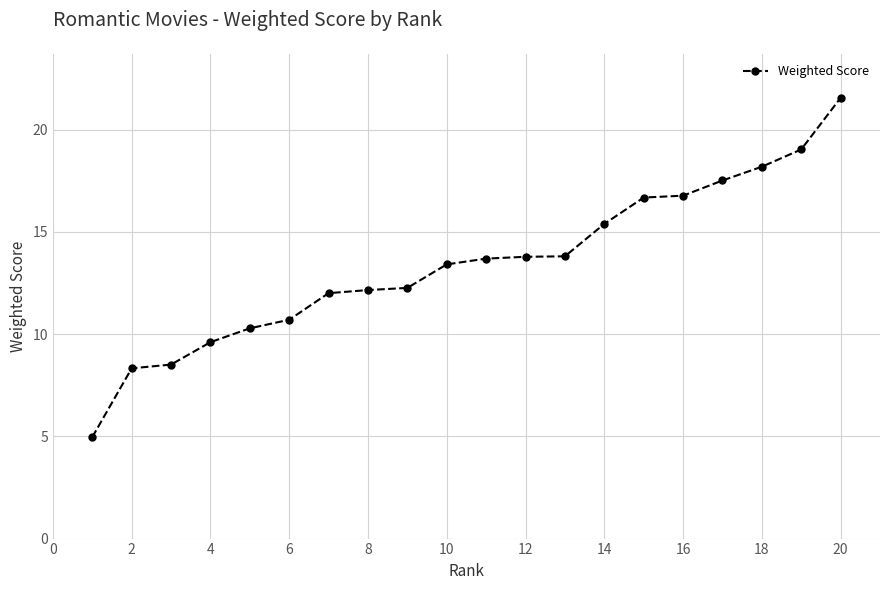

What is the value of the 4th point from the left?

9.6